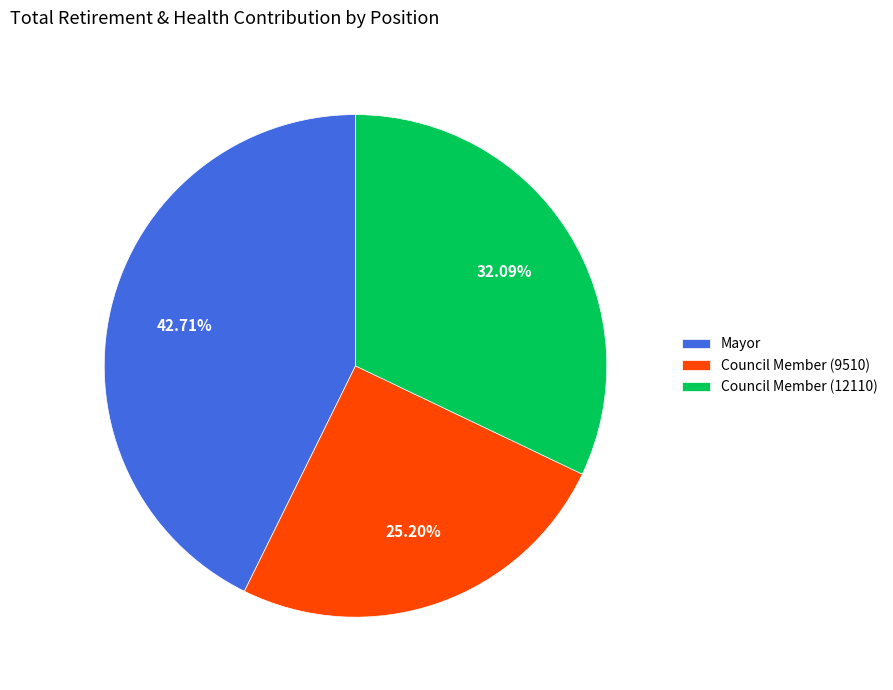

What is the ratio of the value at Council Member (9510) to the value at Mayor?

0.6